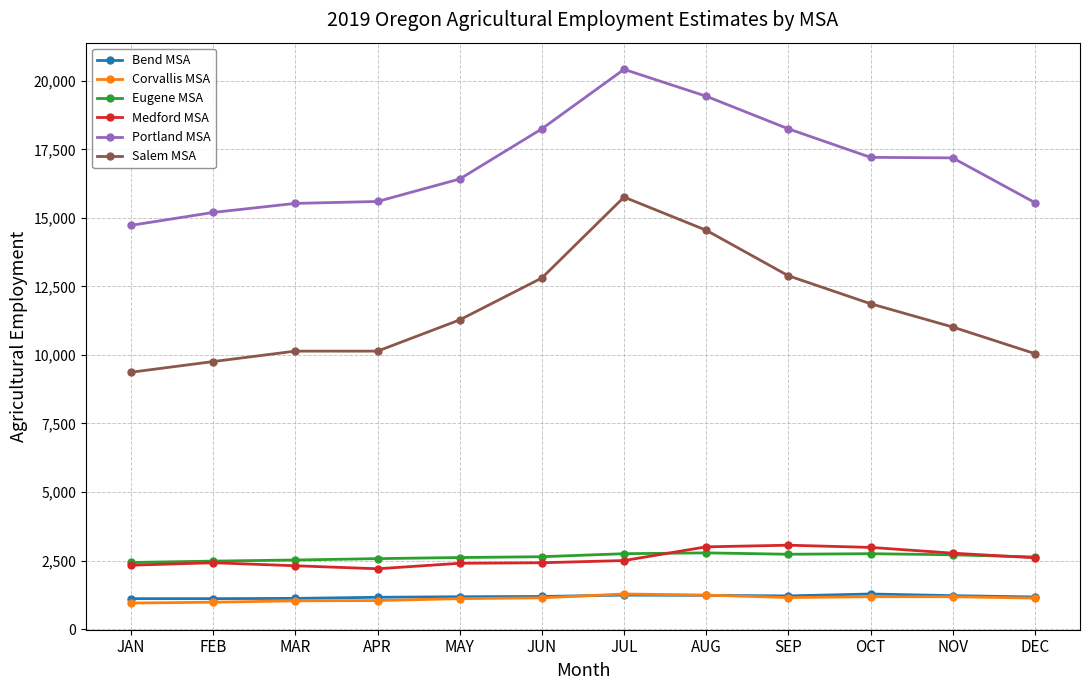

True or false: Eugene MSA has a value of 1655 at APR.

False